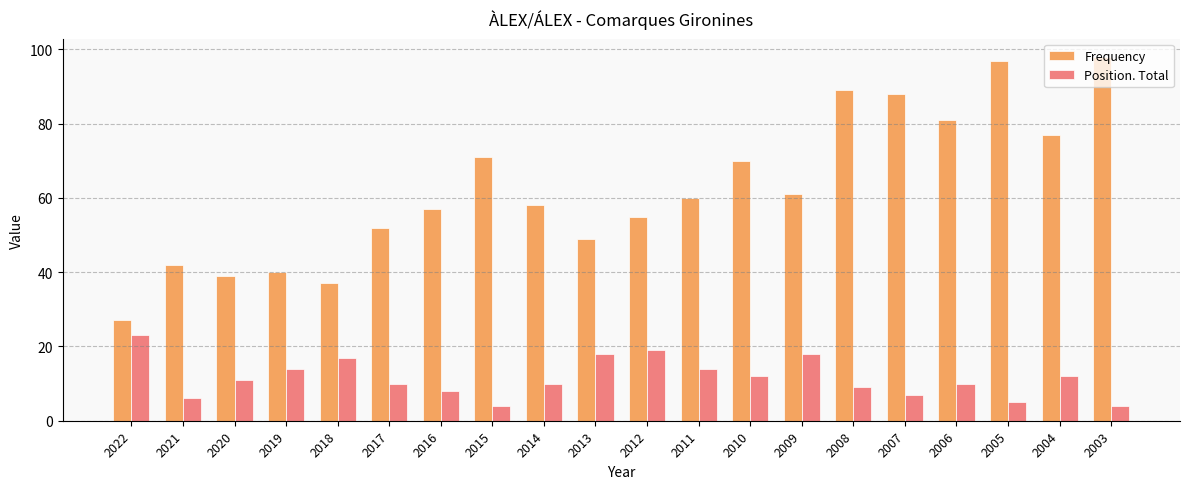

What is the value of the Position. Total bar at the 10th from the left?

18